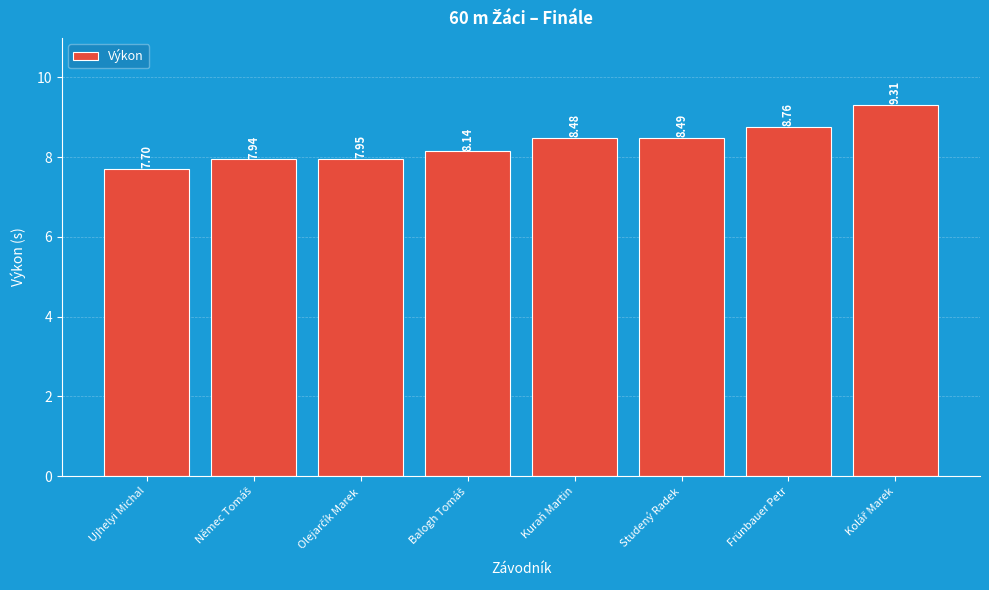

What is the label of the 7th bar from the left?

Frünbauer Petr